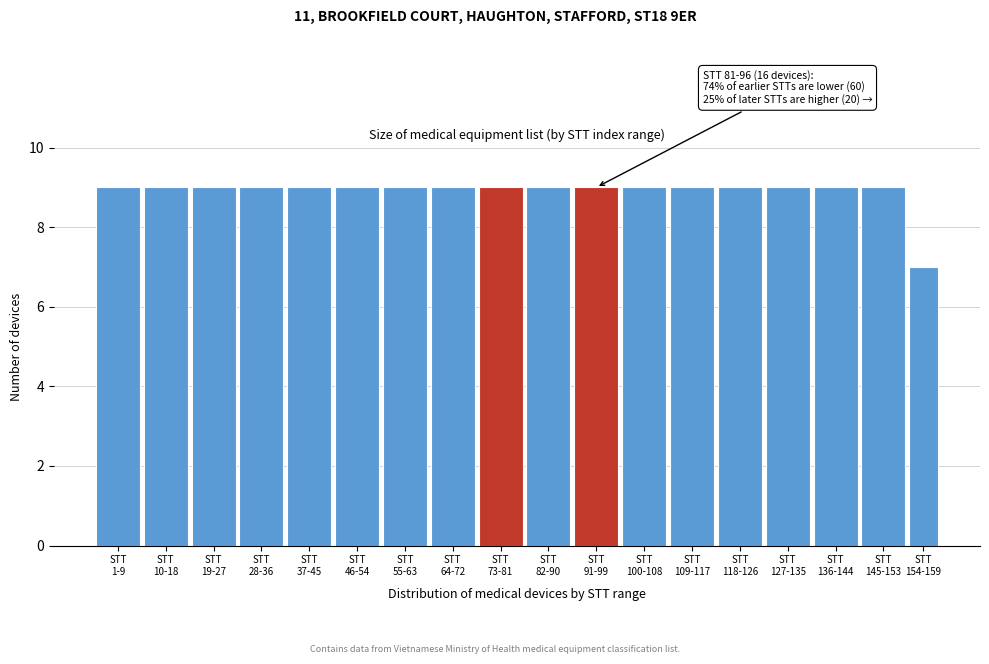

Reading left to right, list all the values displayed in this chart.

9	9	9	9	9	9	9	9	9	9	9	9	9	9	9	9	9	7